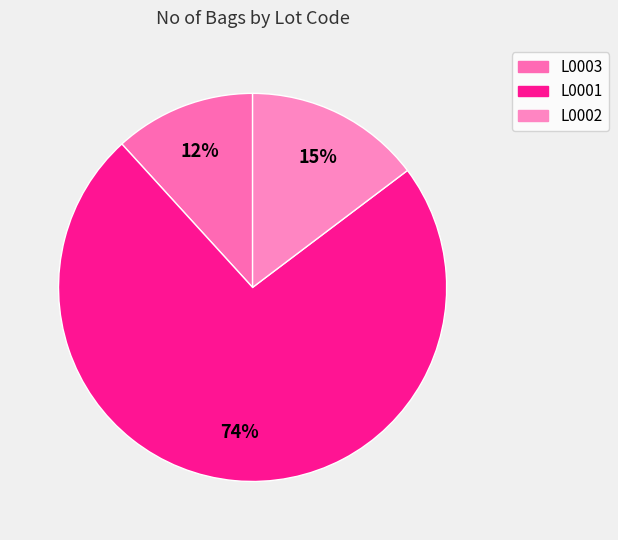

The L0001 slice represents 74% of the pie. True or false?

True